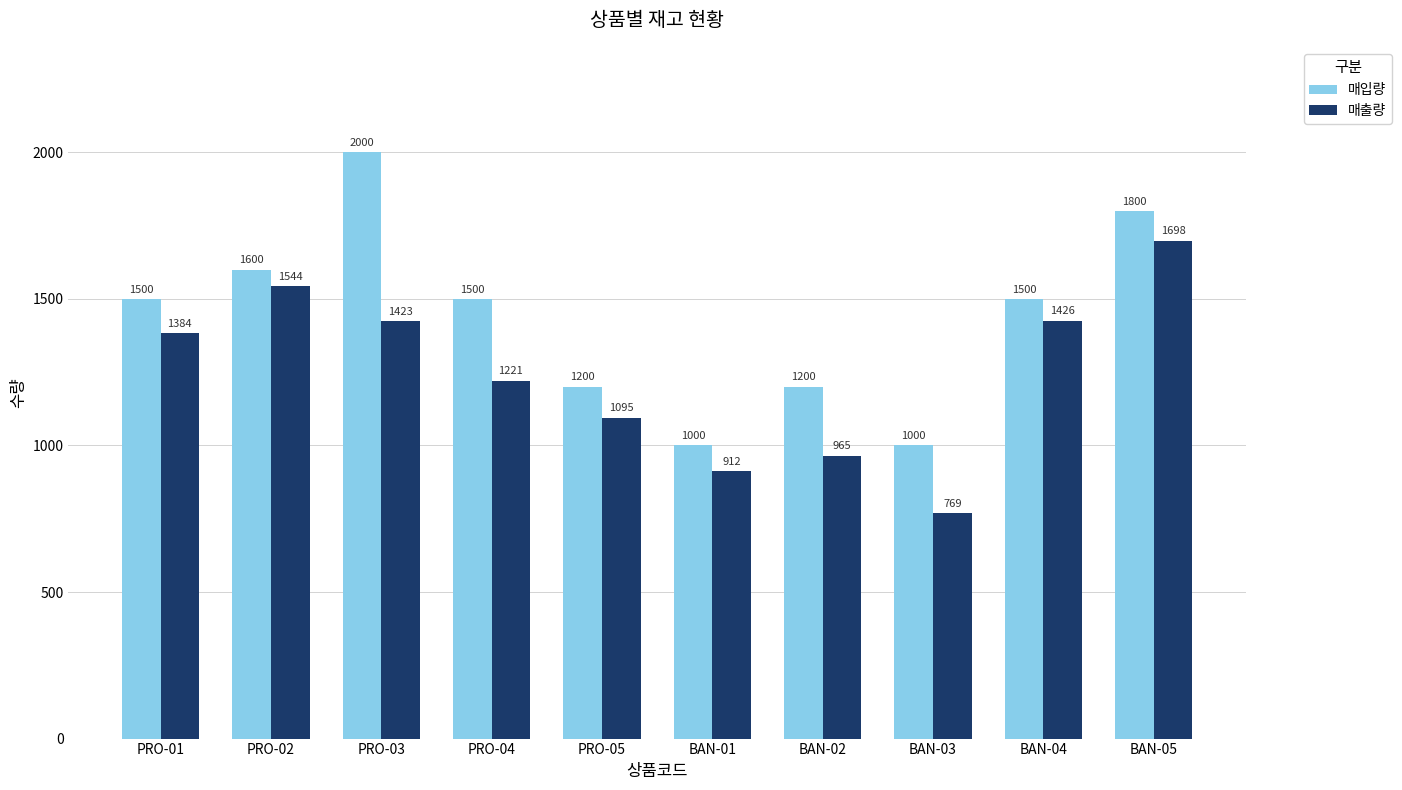

Reading left to right, list all the values displayed in this chart.

매입량: PRO-01=1500	PRO-02=1600	PRO-03=2000	PRO-04=1500	PRO-05=1200	BAN-01=1000	BAN-02=1200	BAN-03=1000	BAN-04=1500	BAN-05=1800
매출량: PRO-01=1384	PRO-02=1544	PRO-03=1423	PRO-04=1221	PRO-05=1095	BAN-01=912	BAN-02=965	BAN-03=769	BAN-04=1426	BAN-05=1698